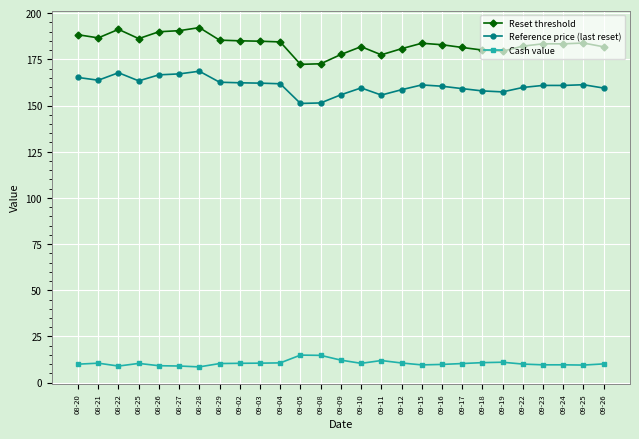

Which series has the largest total across all categories?

Reset threshold